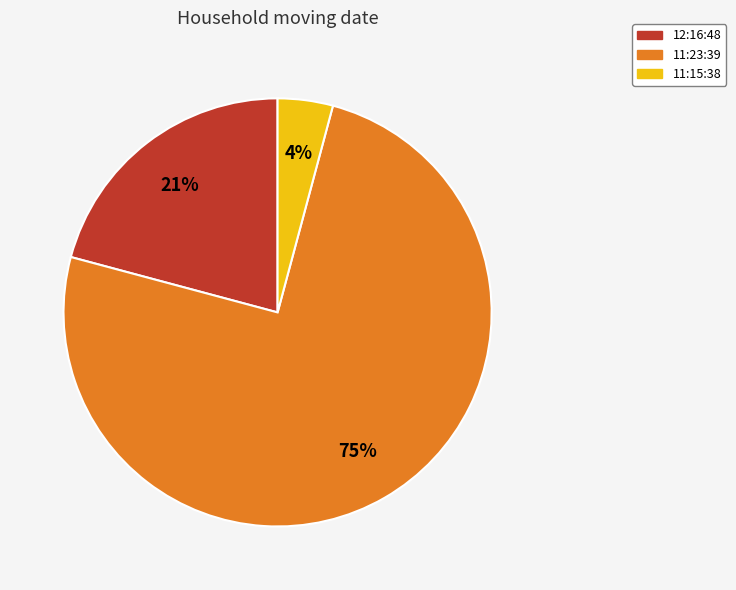

True or false: 11:15:38 accounts for 4% of the total.

True